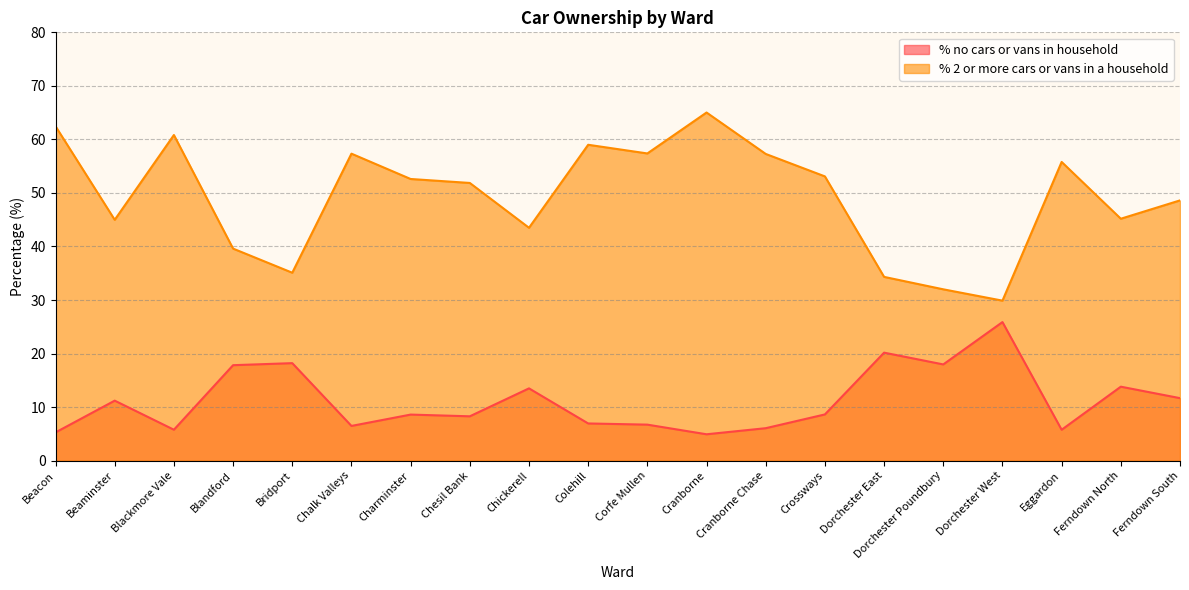

At which category does % 2 or more cars or vans in a household reach its first local valley?

Beaminster